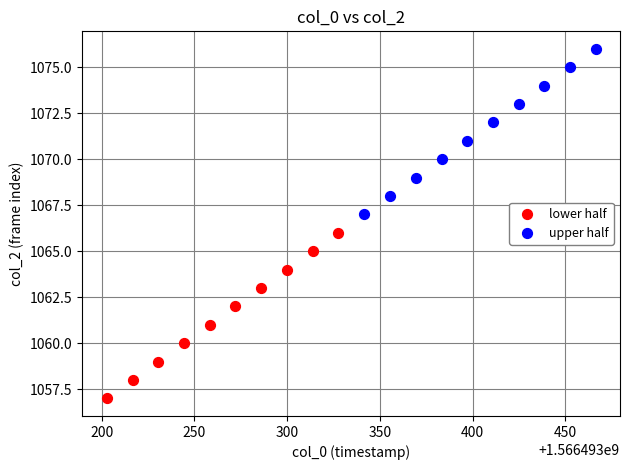

Which series reaches the maximum Y coordinate?

upper half